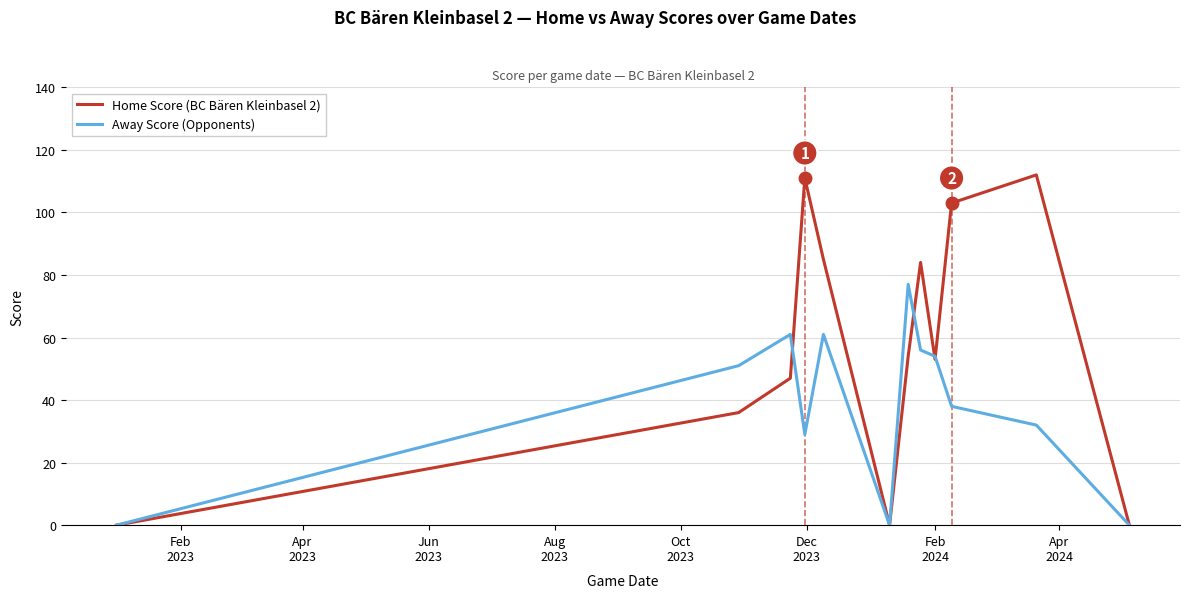

List the series in order of their peak value, highest first.

Home Score (BC Bären Kleinbasel 2), Away Score (Opponents)